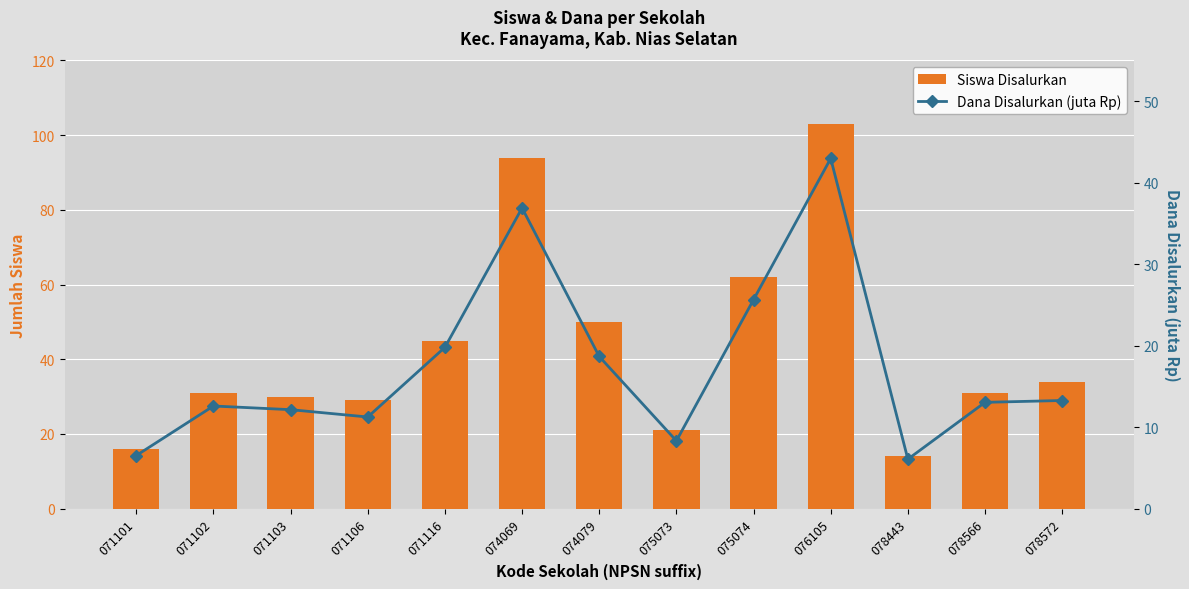

Reading right to left, extract all data points from this chart.

Siswa Disalurkan: 34.0	31.0	14.0	103.0	62.0	21.0	50.0	94.0	45.0	29.0	30.0	31.0	16.0
Dana Disalurkan (juta Rp): 13.3	13.1	6.1	43.0	25.6	8.3	18.7	36.9	19.8	11.2	12.2	12.6	6.5